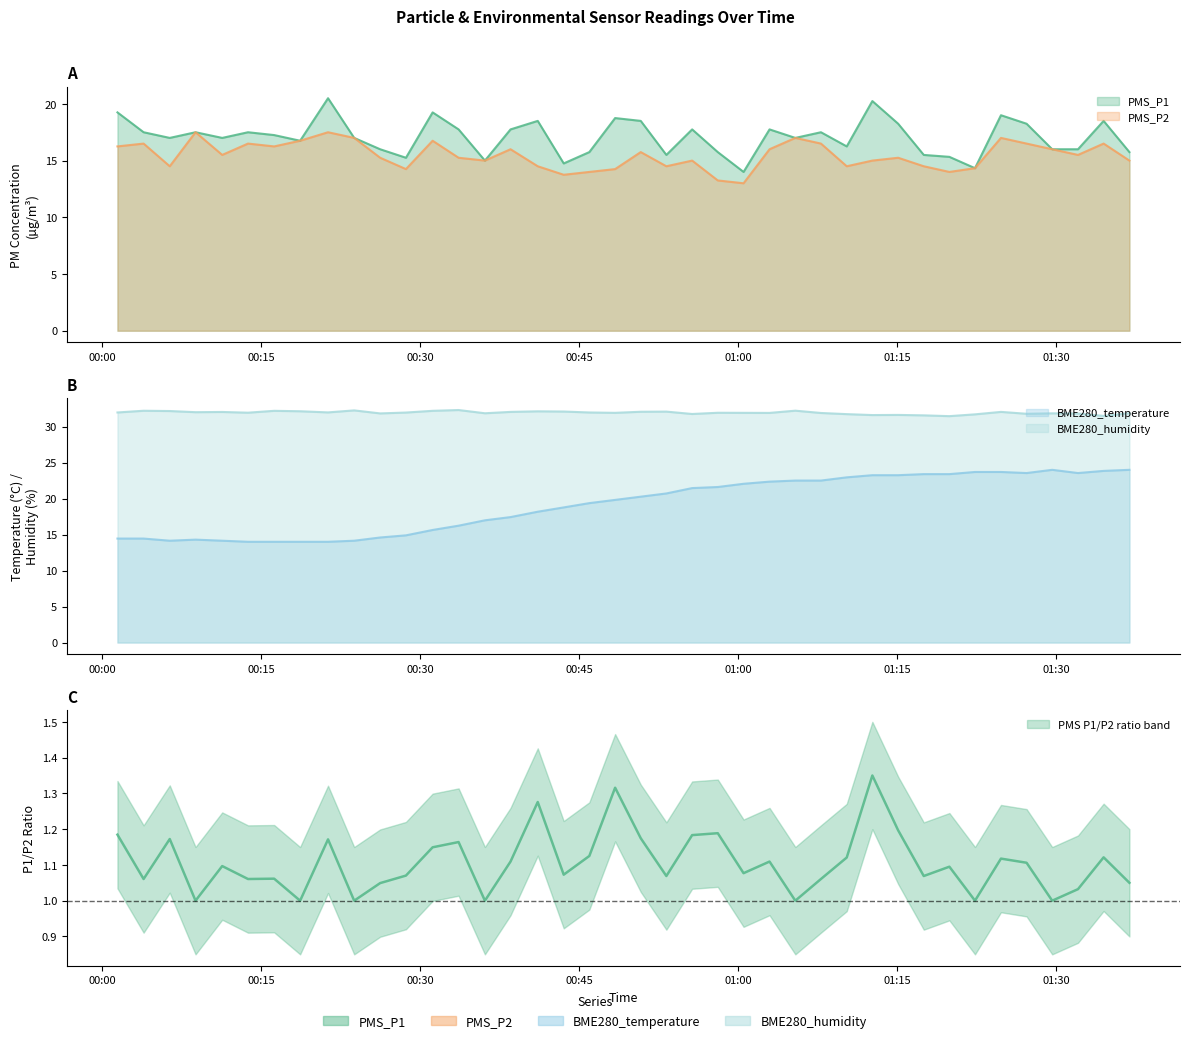

At how many categories does at least one series exceed 31?

40